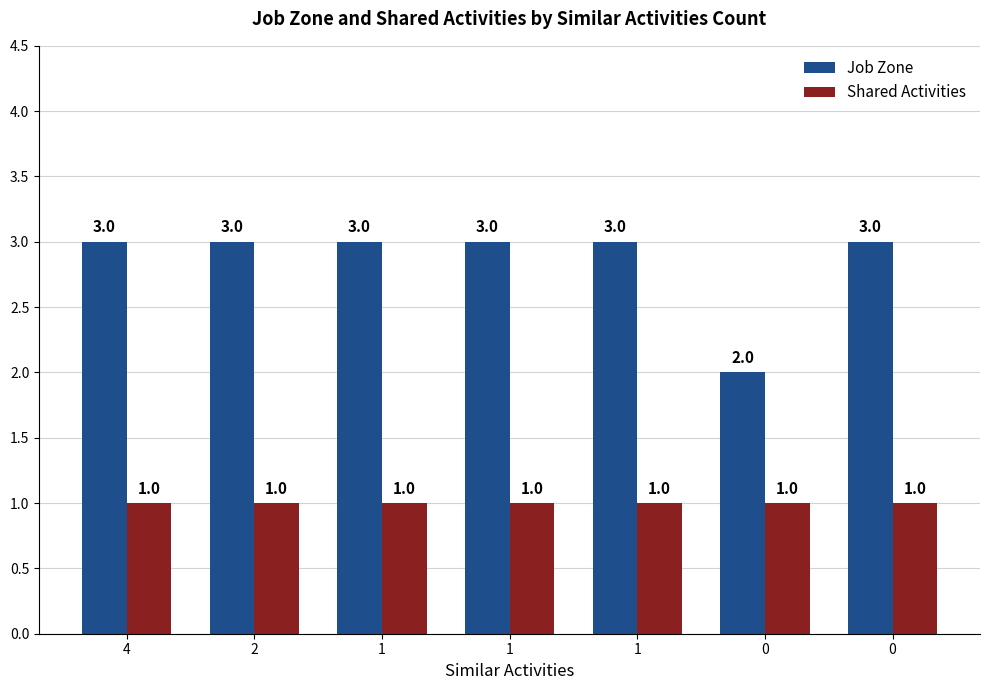

What is the total value across all series at 1?

4